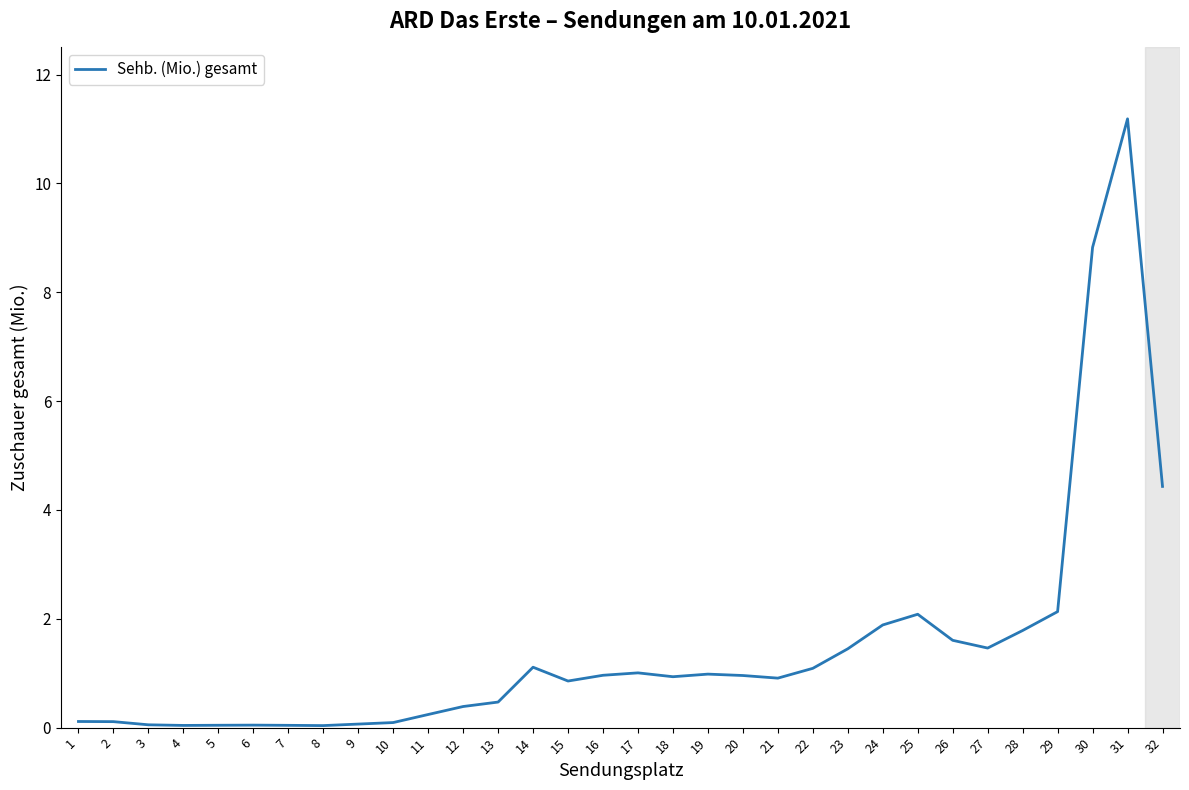

Read the value at 22.

1.1